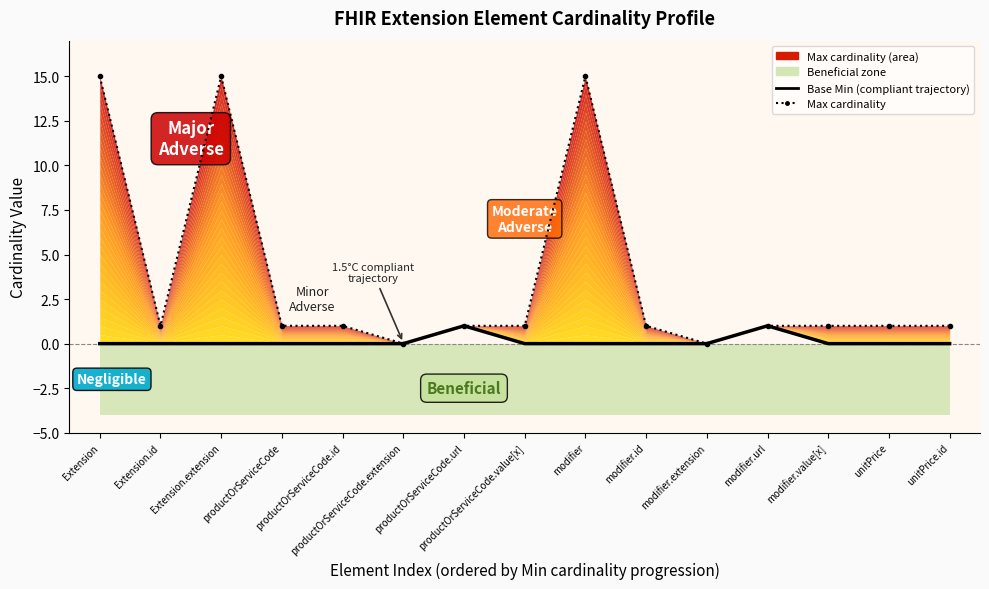

Where is the first local maximum for Base Min (compliant trajectory)?

productOrServiceCode.url